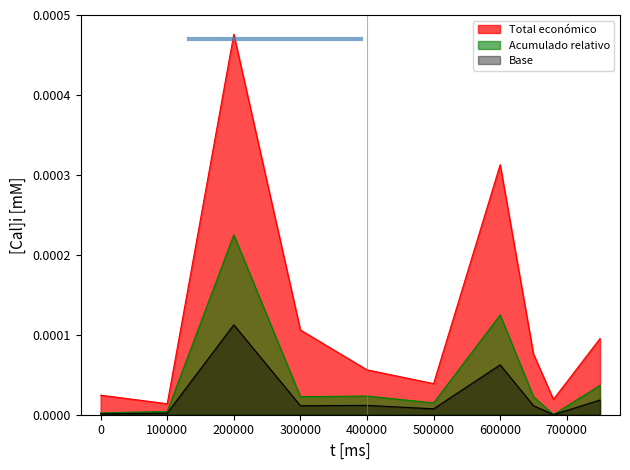

True or false: Base and Total económico intersect in this chart.

False